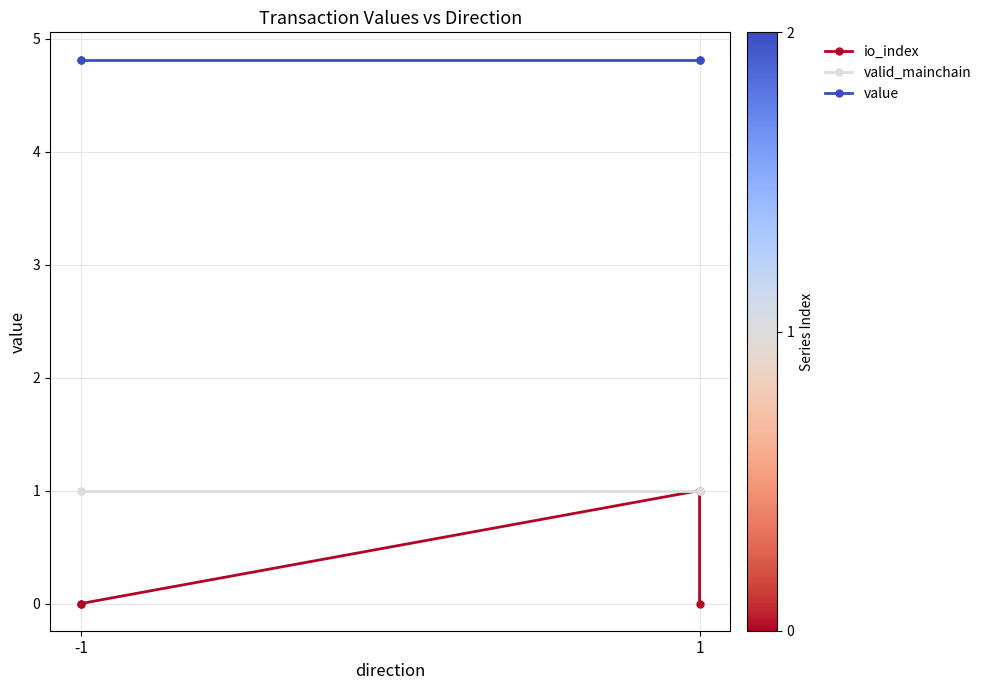

True or false: value and io_index intersect in this chart.

False